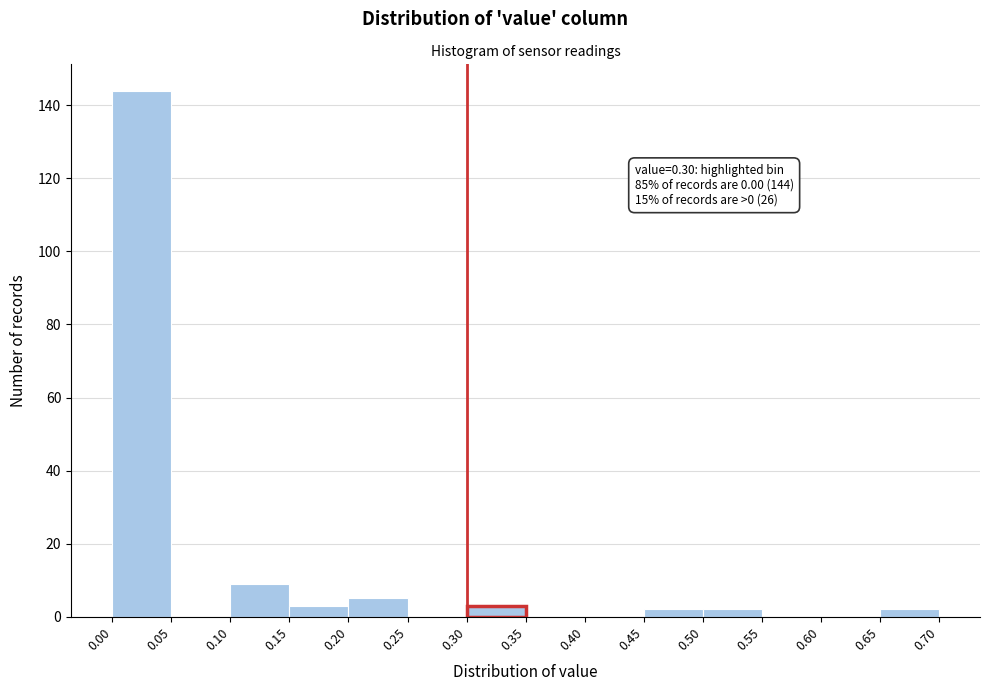

Over which range of the x-axis is the bar tallest?

0.00 to 0.05